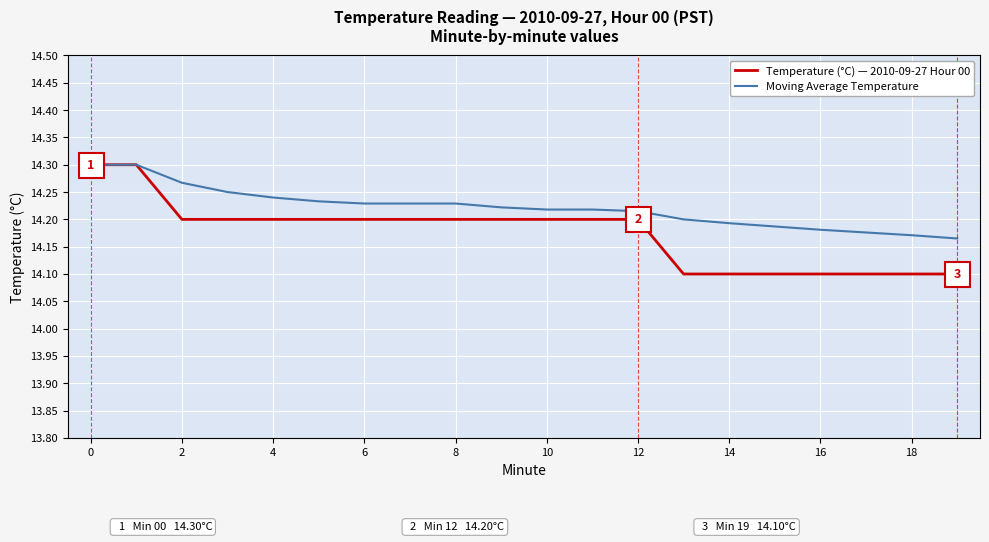

Which series has the largest range (max minus min)?

Temperature (°C) — 2010-09-27 Hour 00